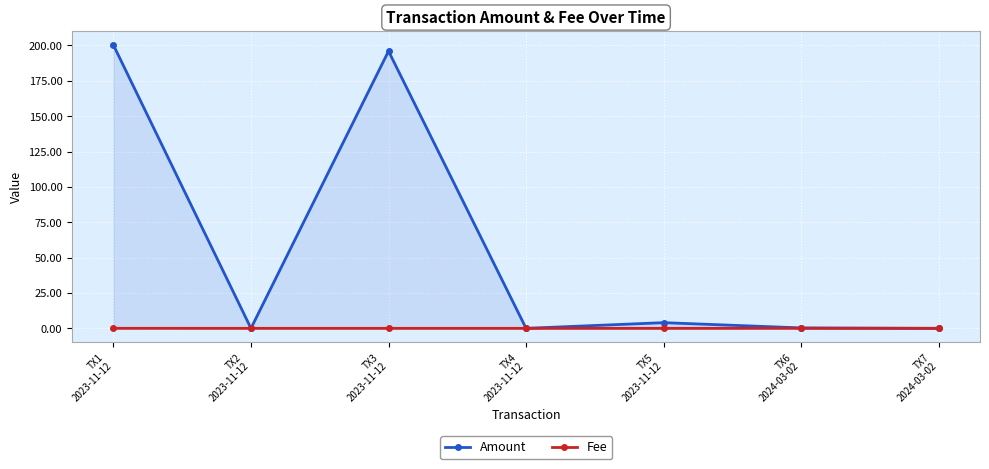

Rank the categories by Amount value from highest to lowest.

TX1
2023-11-12, TX3
2023-11-12, TX5
2023-11-12, TX6
2024-03-02, TX2
2023-11-12, TX4
2023-11-12, TX7
2024-03-02